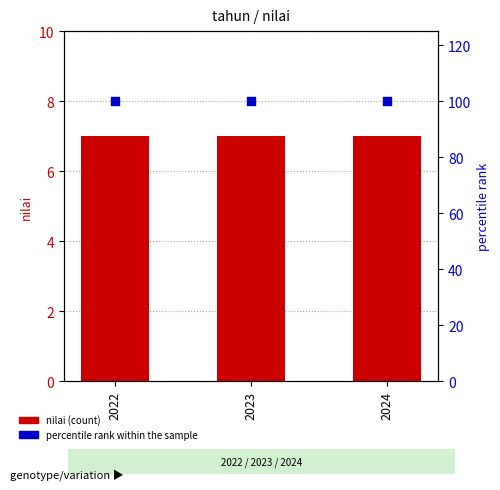

Is the value of percentile rank within the sample at 2022 greater than the value of nilai at 2022?

Yes